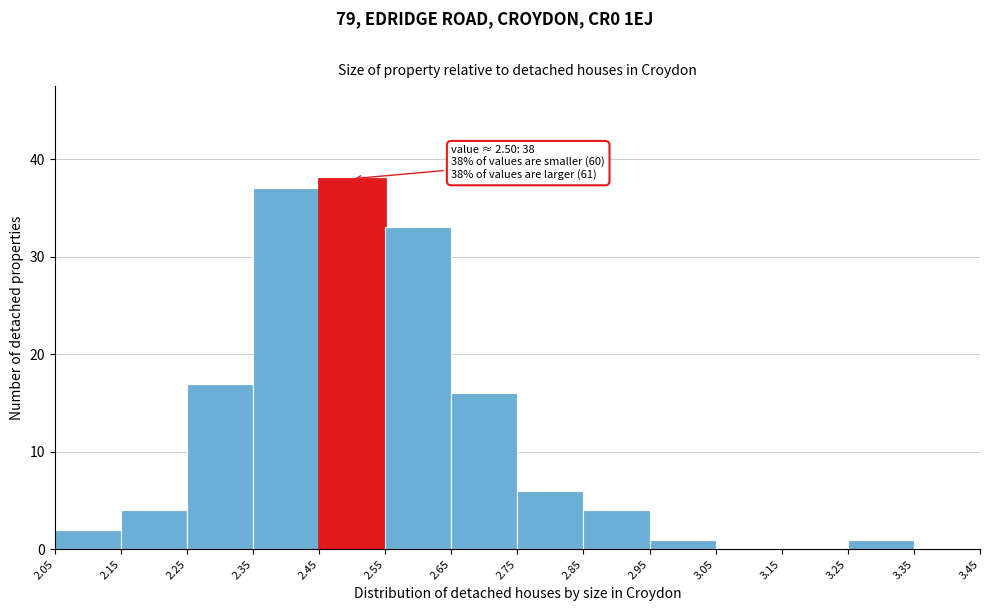

Over which range of the x-axis is the bar tallest?

2.45 to 2.55